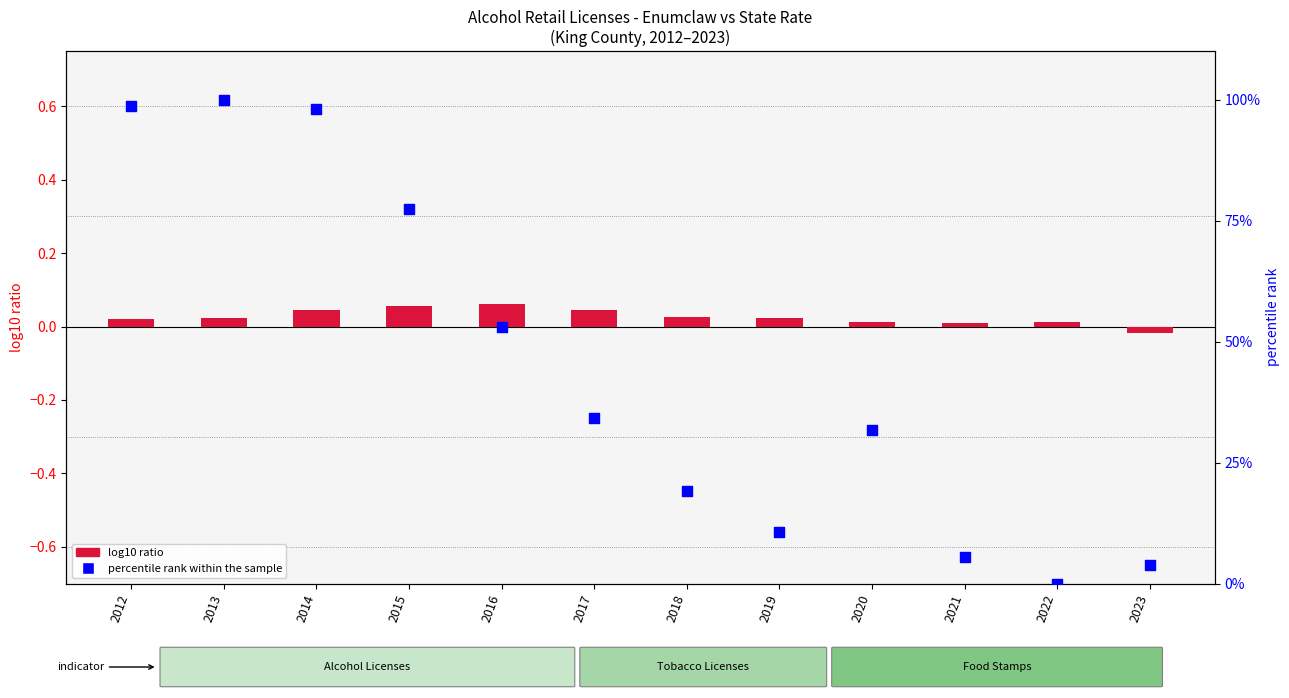

What is the total value across all series at 2019?

10.7